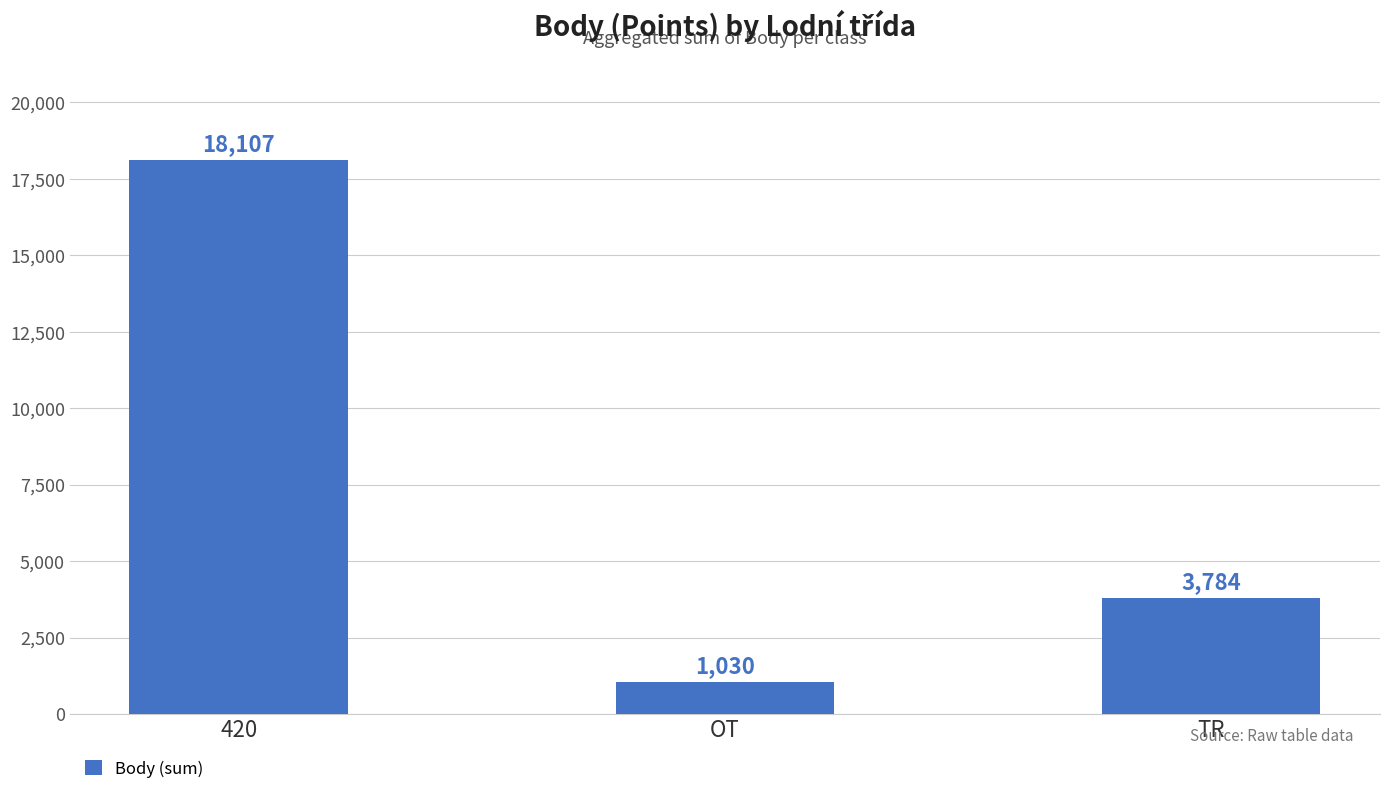

Which has a higher value, TR or 420?

420